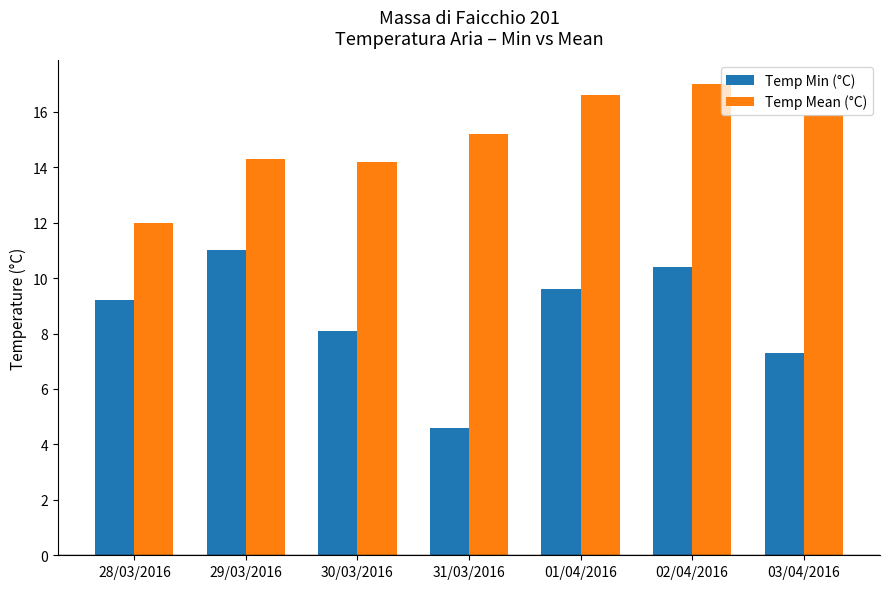

What is the difference between the highest and lowest values at 30/03/2016?

6.1